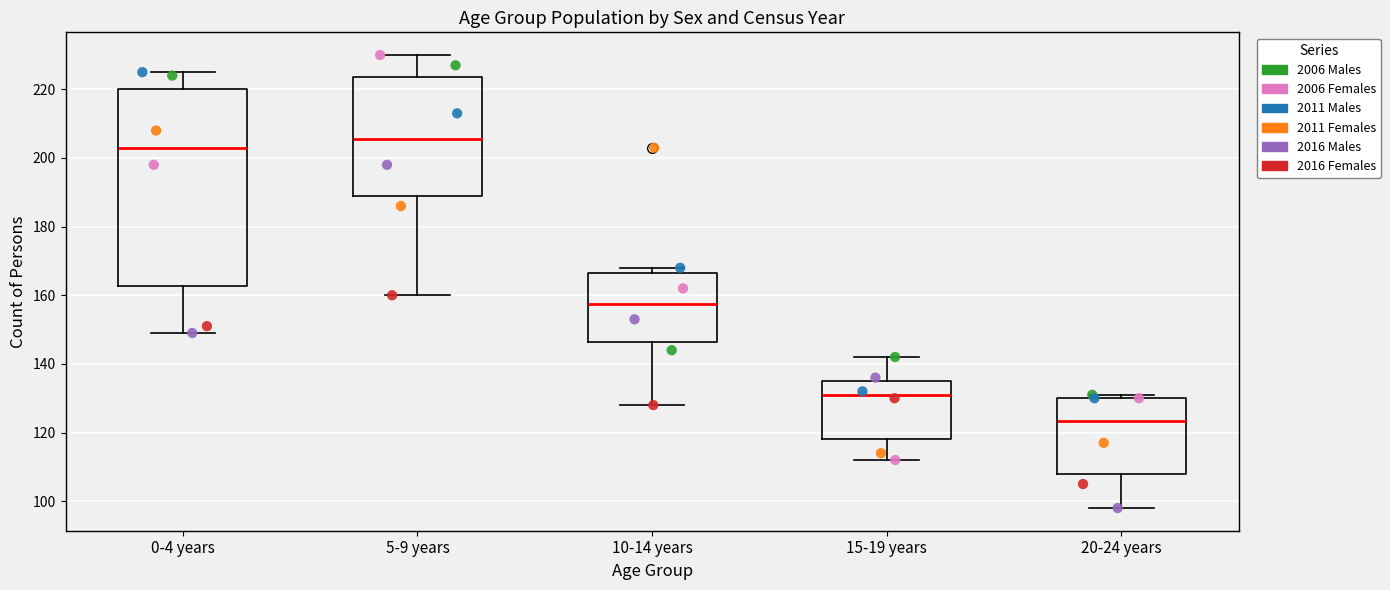

Reading left to right, transcribe this box plot: for each box, give where its median line is, the range the box spans, and where its two whiskers end, as read against the y-axis. The values are not printed on the chart, so give them approximately, as read against the axis.

0-4 years: median 204, box 162 to 220, whiskers 150 to 226
5-9 years: median 206, box 190 to 224, whiskers 160 to 230
10-14 years: median 158, box 146 to 166, whiskers 128 to 168
15-19 years: median 132, box 118 to 136, whiskers 112 to 142
20-24 years: median 124, box 108 to 130, whiskers 98 to 132